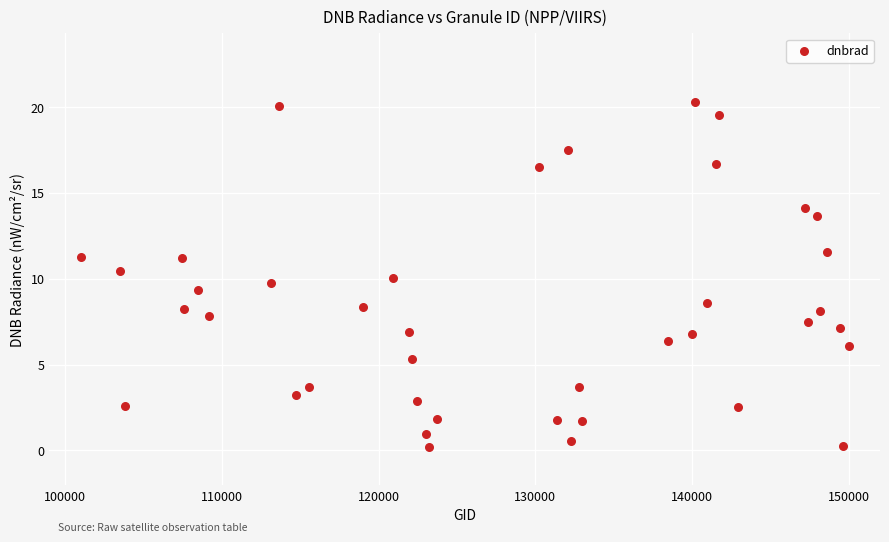

What is the range of Y values (max minus min)?

20.0